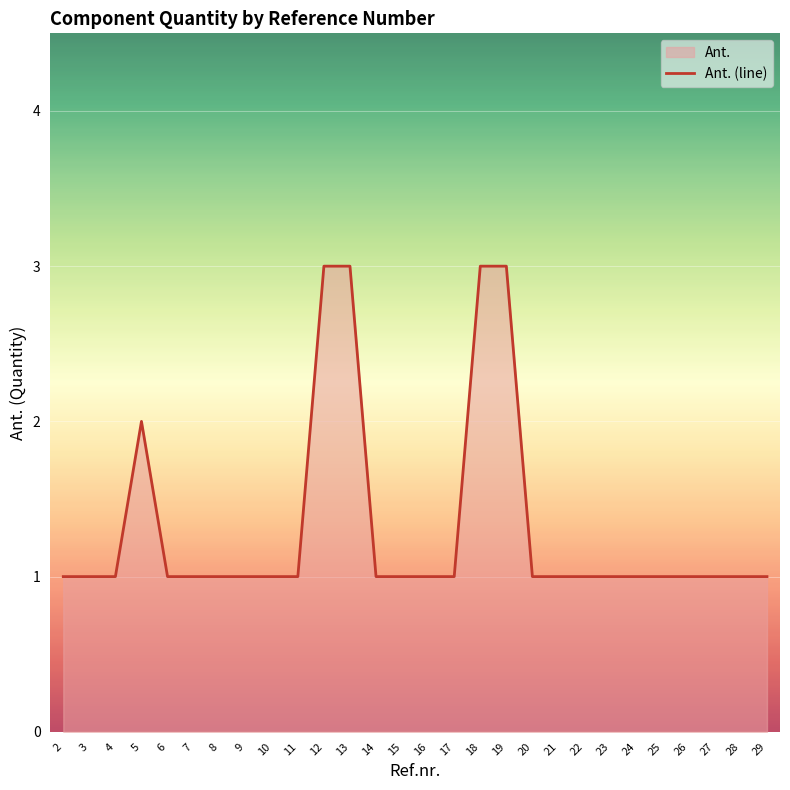

How many values exceed 1?

5